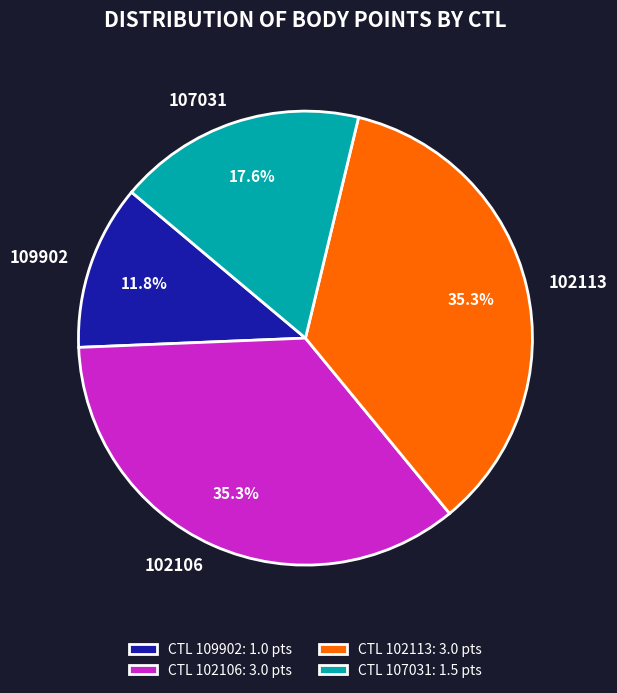

Does 102113 represent more than half of the total?

No